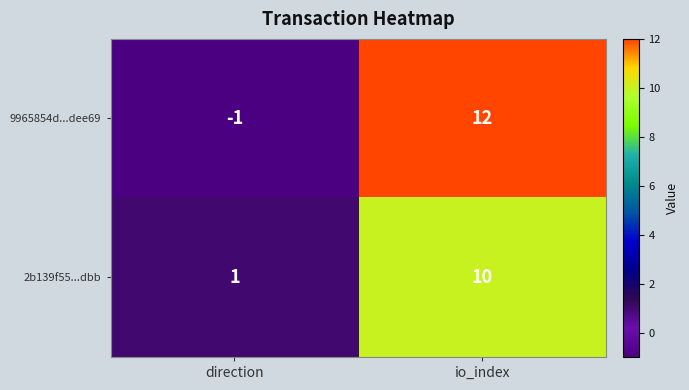

The value of 2b139f55...dbb at io_index is 4. True or false?

False